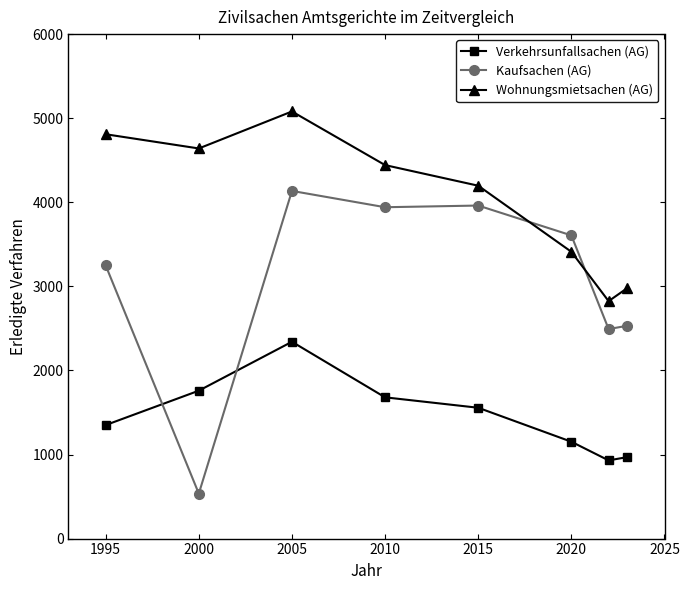

List the series in order of their peak value, highest first.

Wohnungsmietsachen (AG), Kaufsachen (AG), Verkehrsunfallsachen (AG)